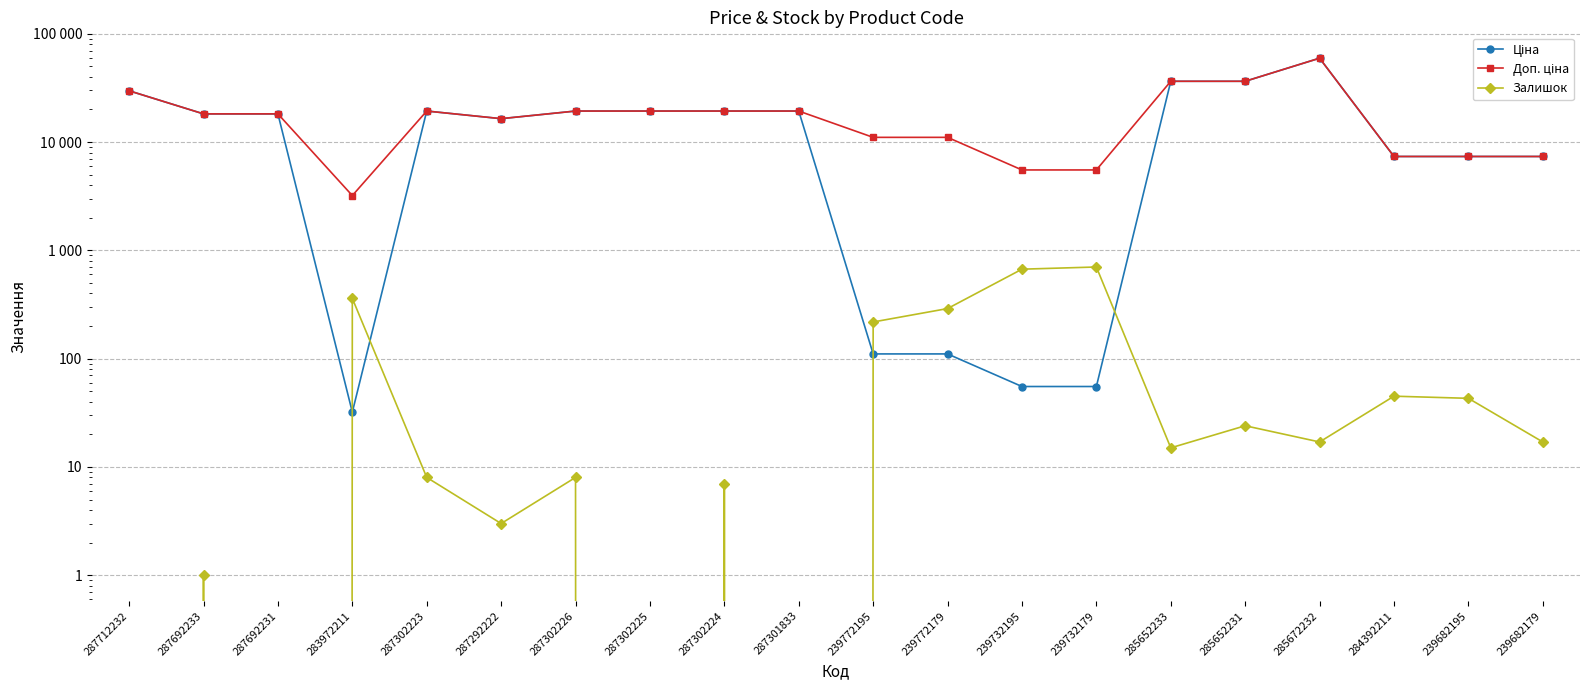

Which series has the widest spread of values?

Ціна